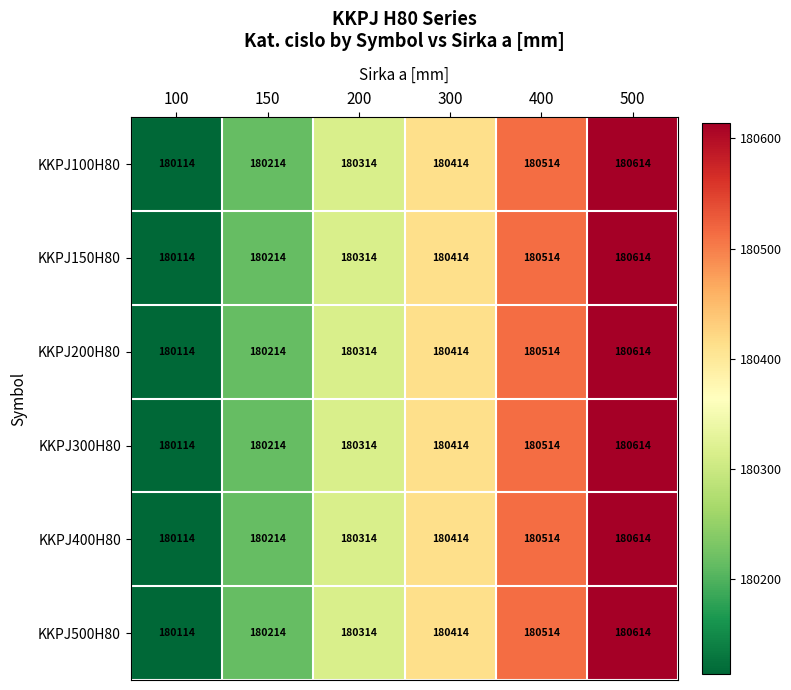

At which category is the sum across all series the highest?

500